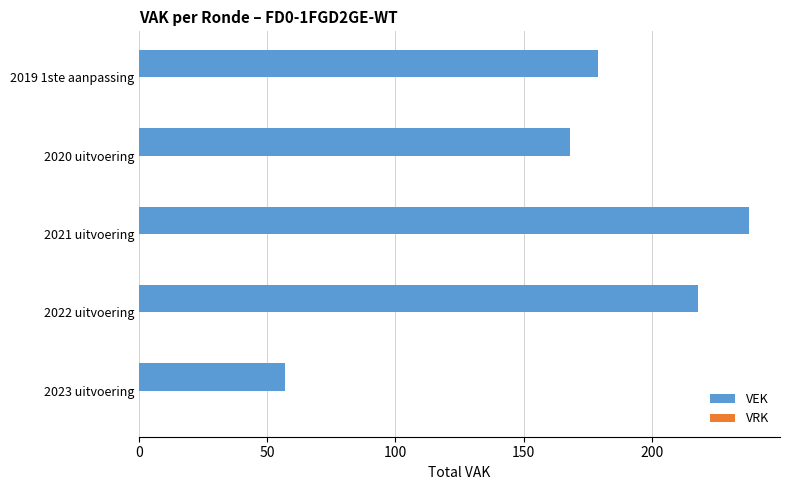

Is it true that the value at 2022 uitvoering is 101?

False